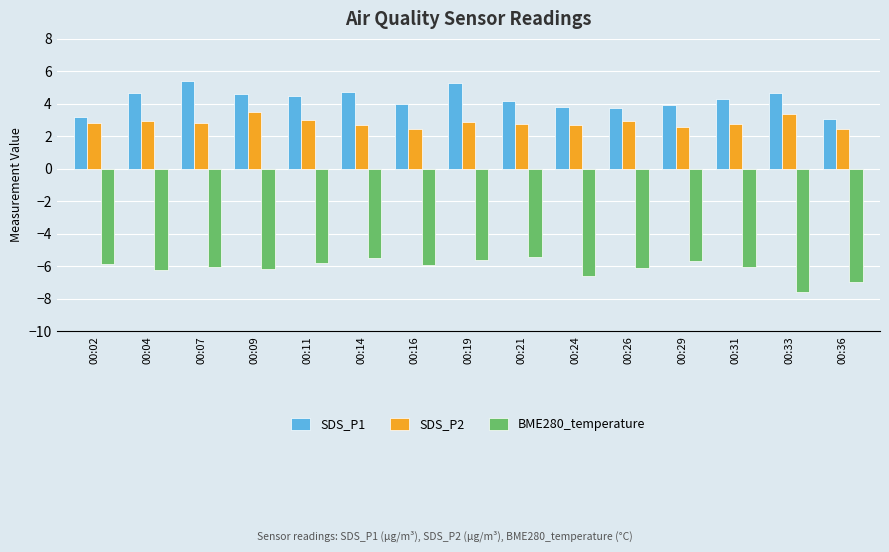

What is the value of the BME280_temperature bar at the 10th from the left?

-6.6